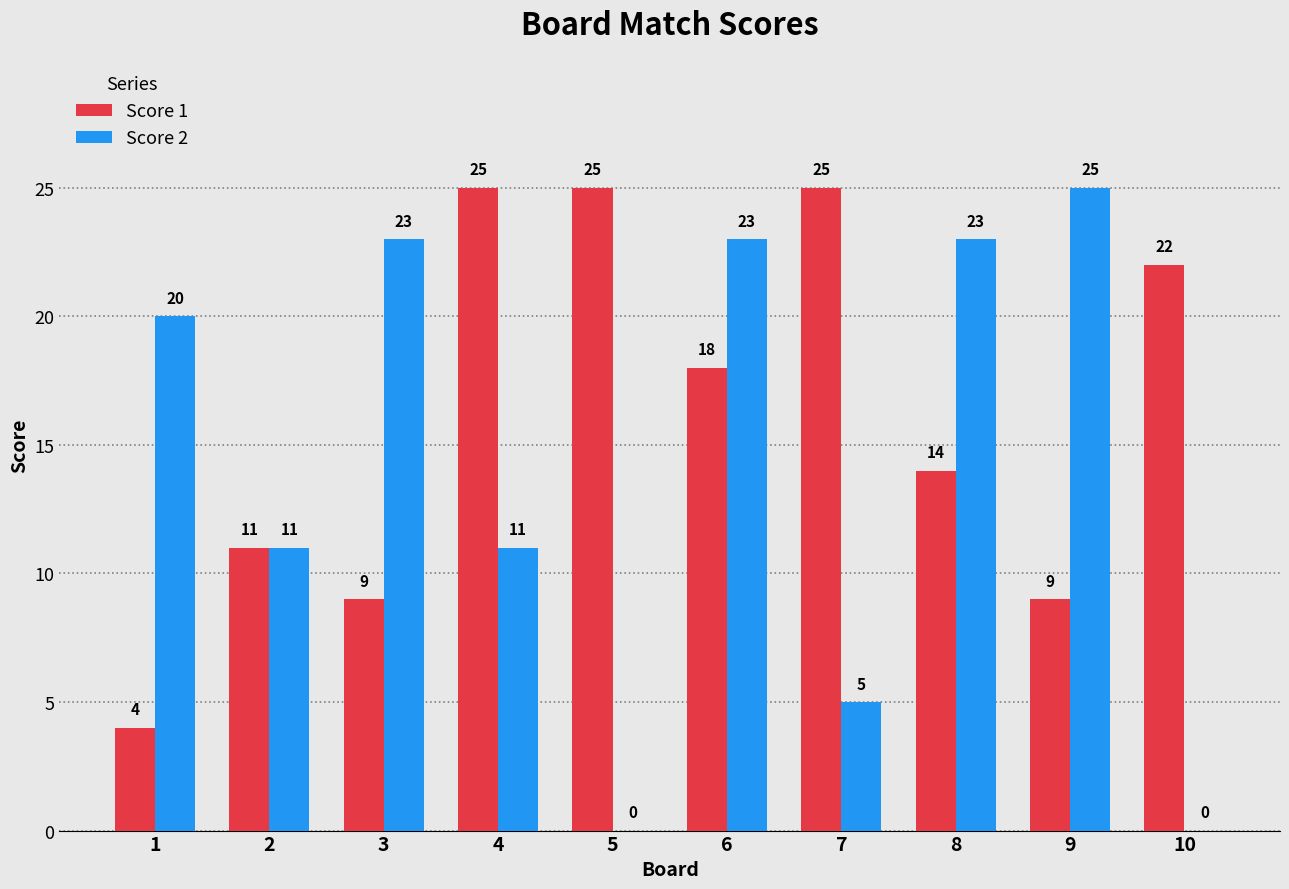

Reading left to right, transcribe all the data shown in this chart.

Score 1: 1=4	2=11	3=9	4=25	5=25	6=18	7=25	8=14	9=9	10=22
Score 2: 1=20	2=11	3=23	4=11	5=0	6=23	7=5	8=23	9=25	10=0